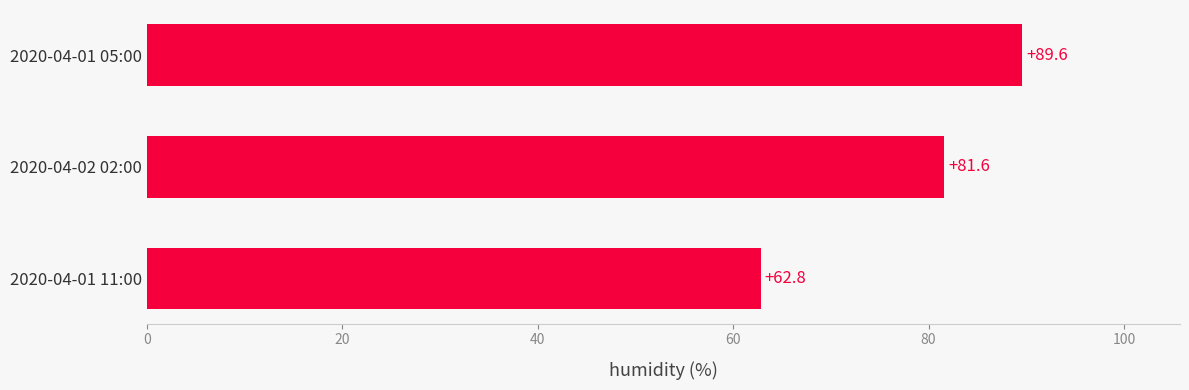

Approximately how many times larger is the value at 2020-04-02 02:00 compared to 2020-04-01 11:00?

1.3